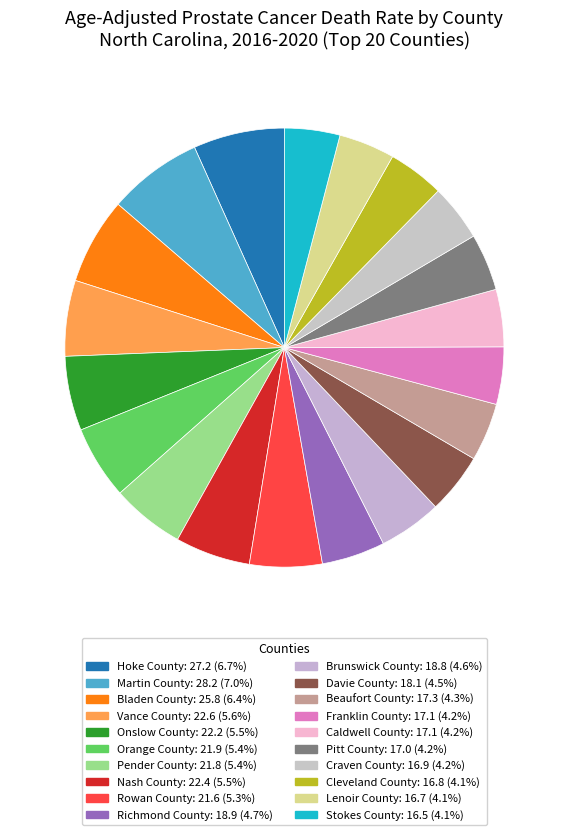

Is Pender County the majority of the pie?

No